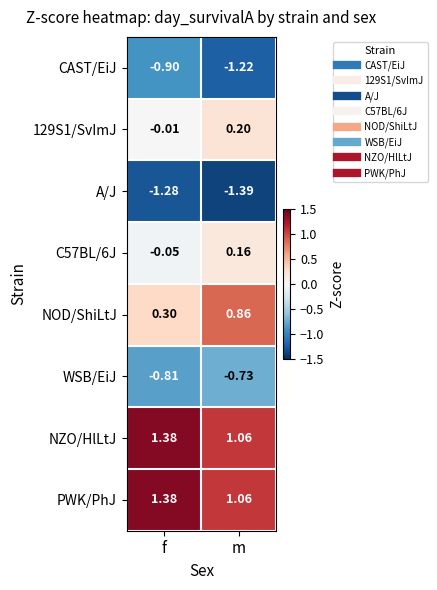

Is the value of NOD/ShiLtJ at m greater than the value of C57BL/6J at f?

Yes